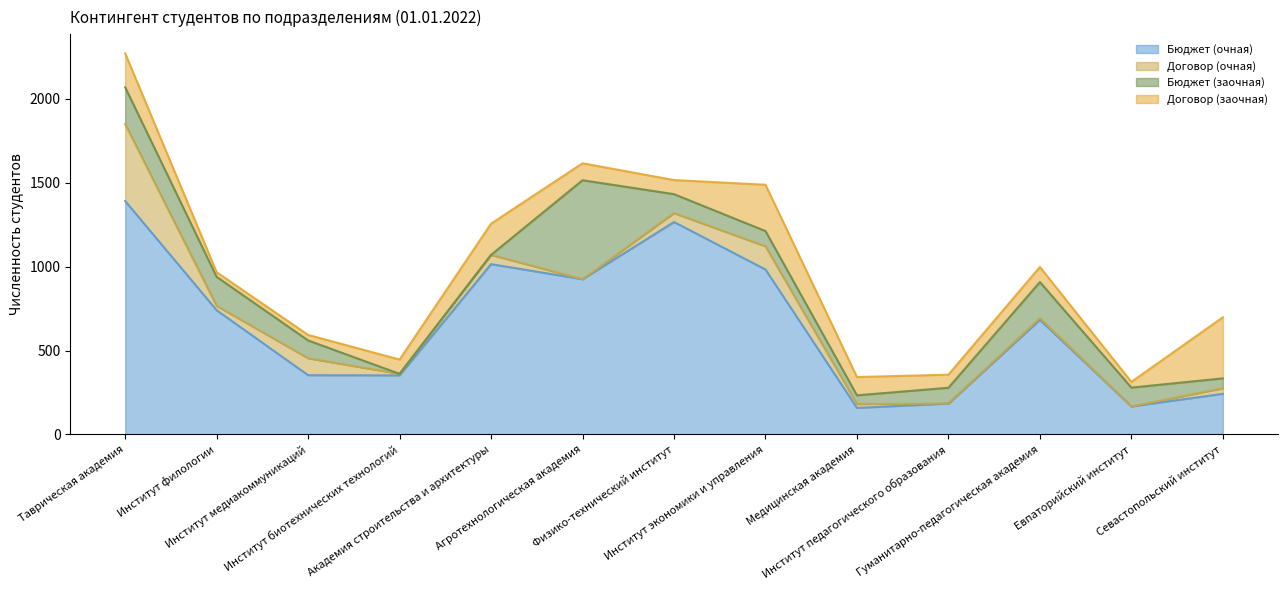

What position from the right is Институт экономики и управления?

6